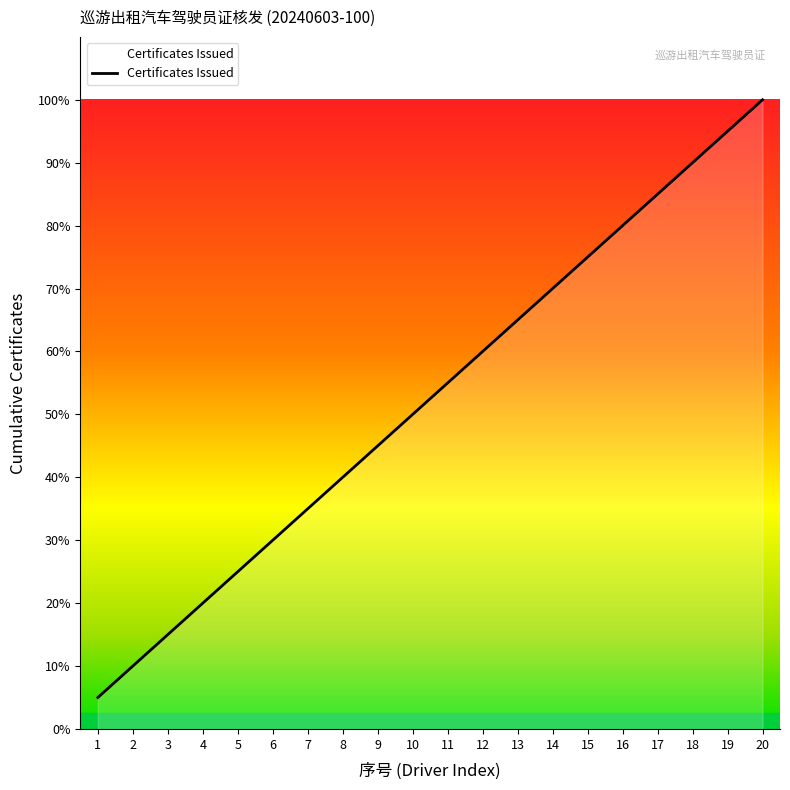

Does the chart have visible grid lines?

No